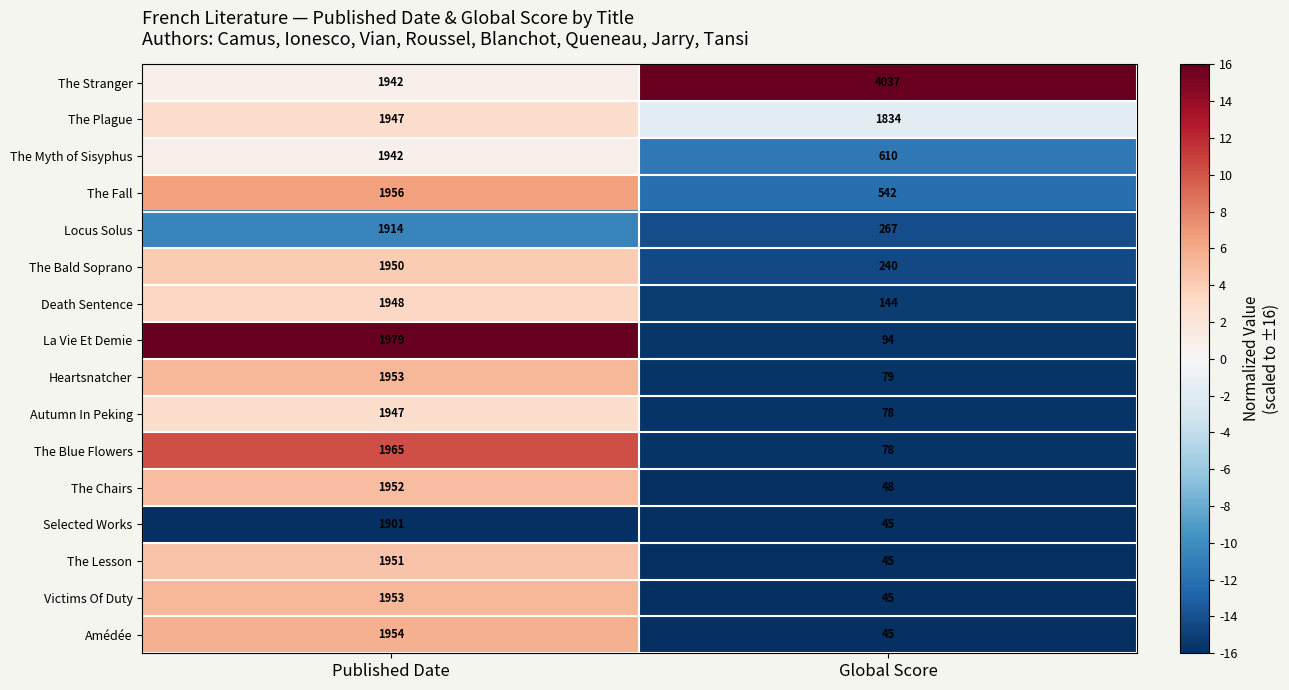

What is the difference between the maximum and minimum values in the La Vie Et Demie series?

1885